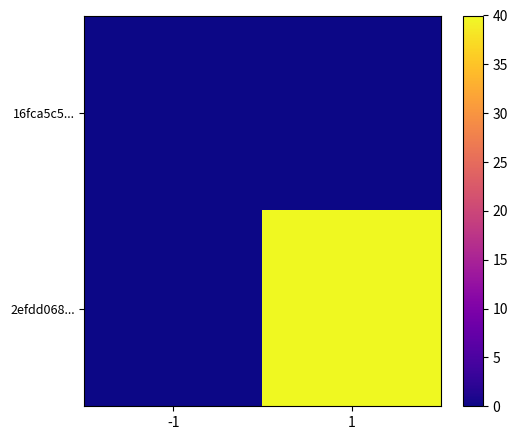

At -1, list the series in order from smallest to largest.

16fca5c5..., 2efdd068...